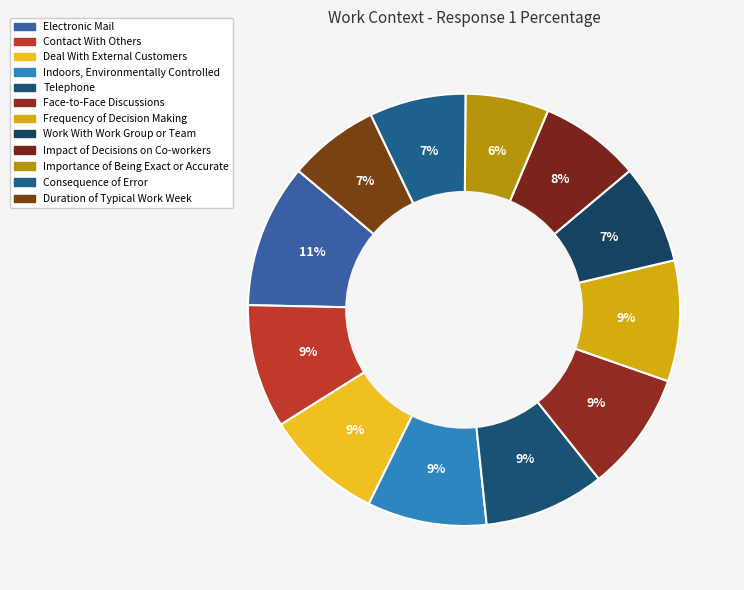

What is the smallest slice in the pie chart?

Importance of Being Exact or Accurate